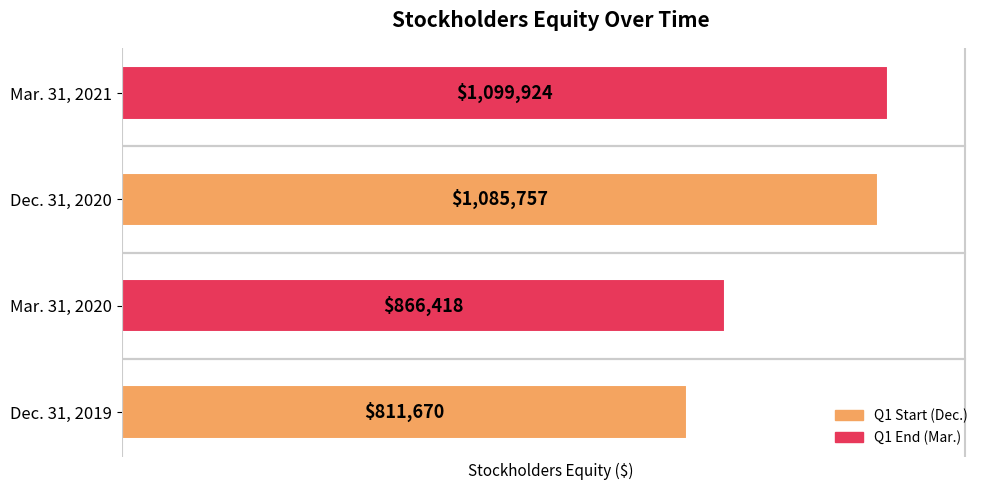

What is the difference between the maximum and minimum values?

288254